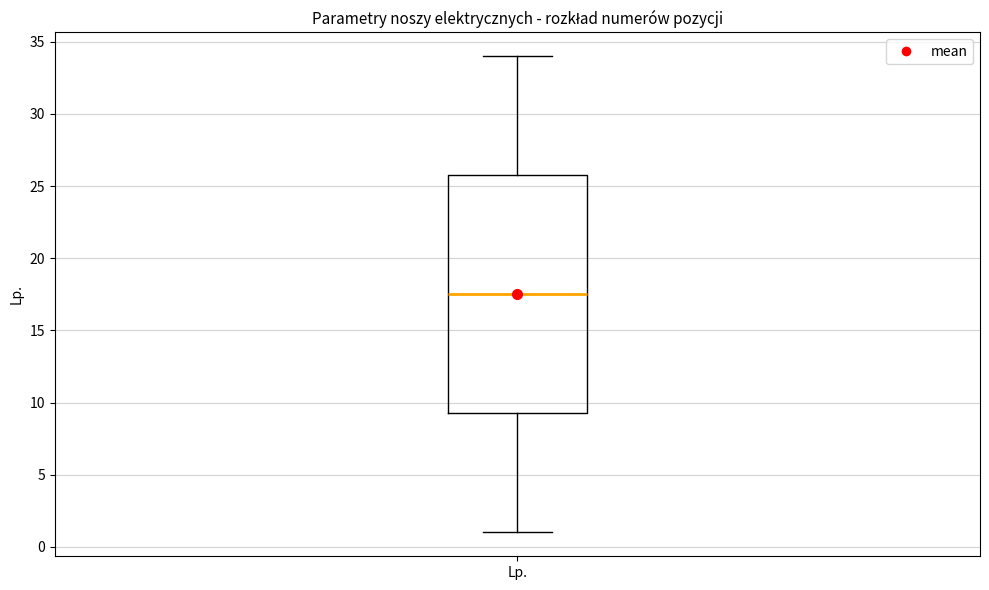

Transcribe this box plot: give where the median line is, the range the box spans, and where the two whiskers end, as read against the y-axis. The values are not printed on the chart, so give them approximately, as read against the axis.

median 17.5, box 9.5 to 26.0, whiskers 1.0 to 34.0